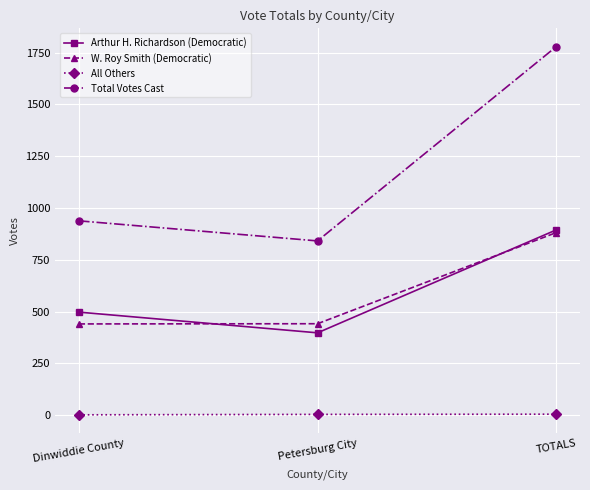

What is the greatest value displayed?

1779